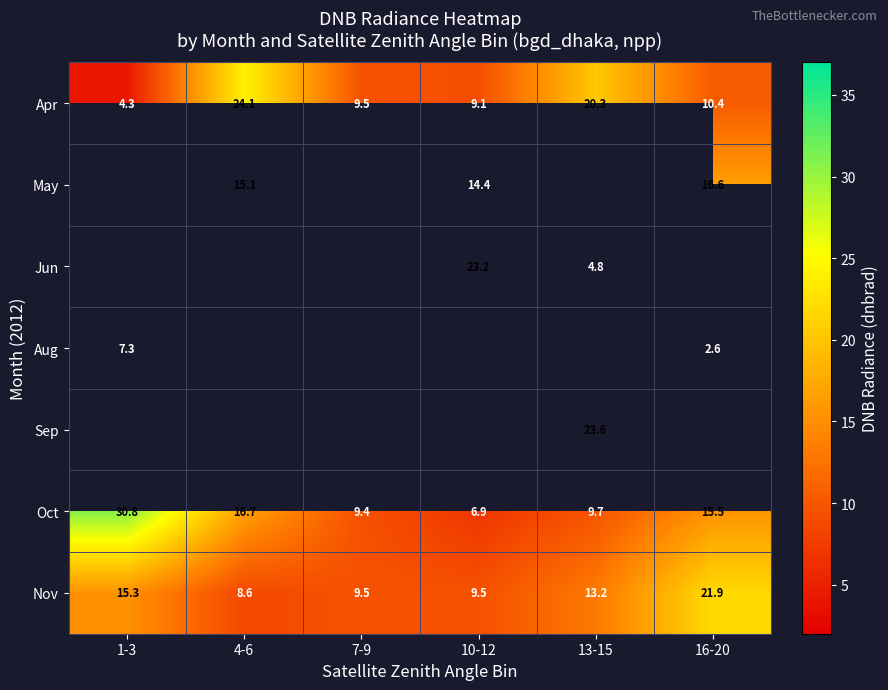

Is the value of Oct at 4-6 greater than the value of May at 4-6?

Yes